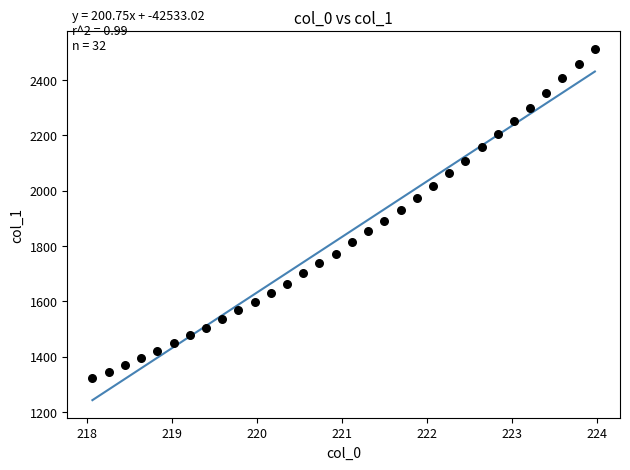

What is the range of X values (max minus min)?

5.9